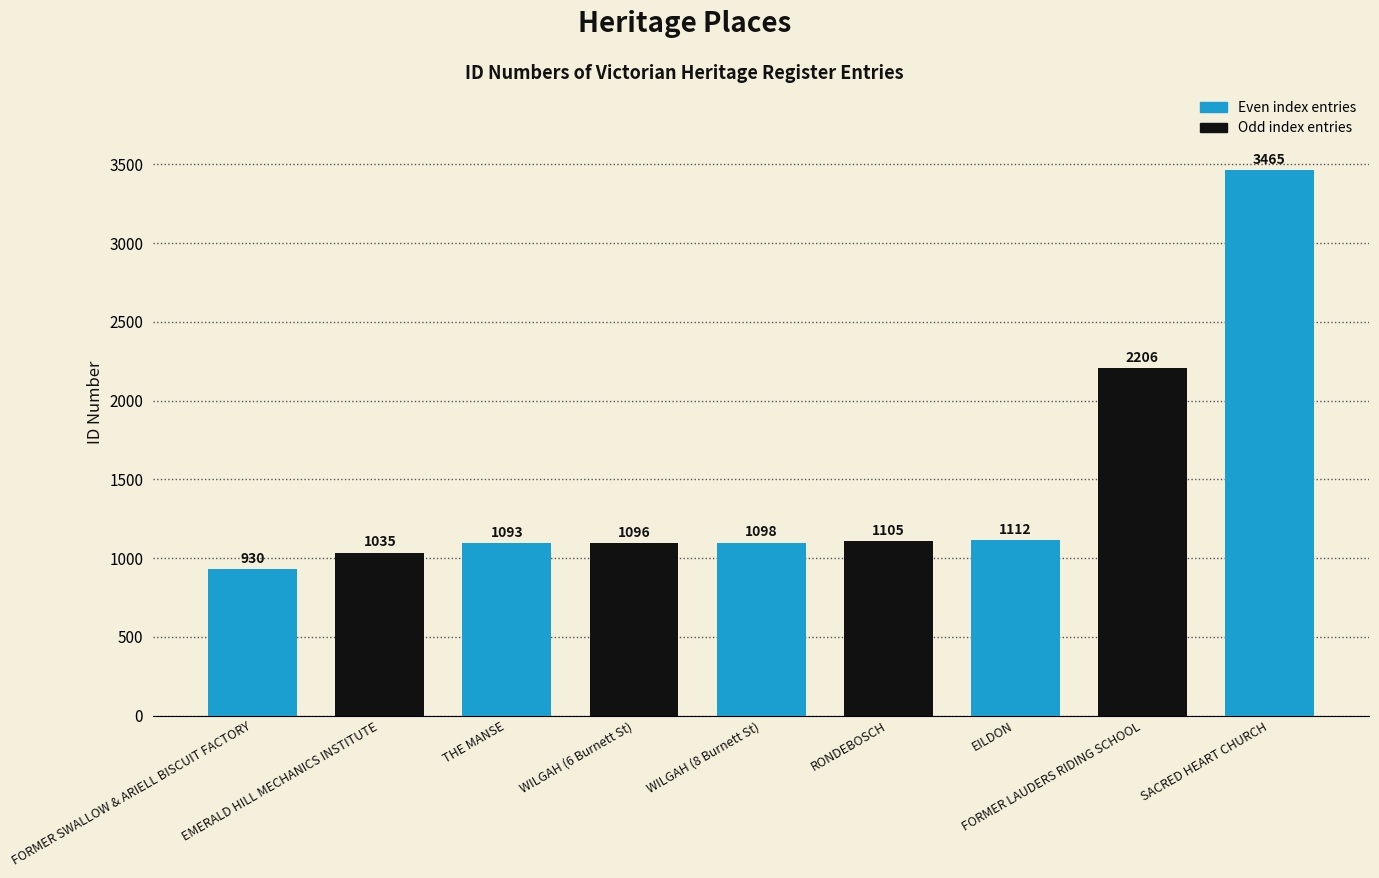

Which has a higher value, THE MANSE or RONDEBOSCH?

RONDEBOSCH